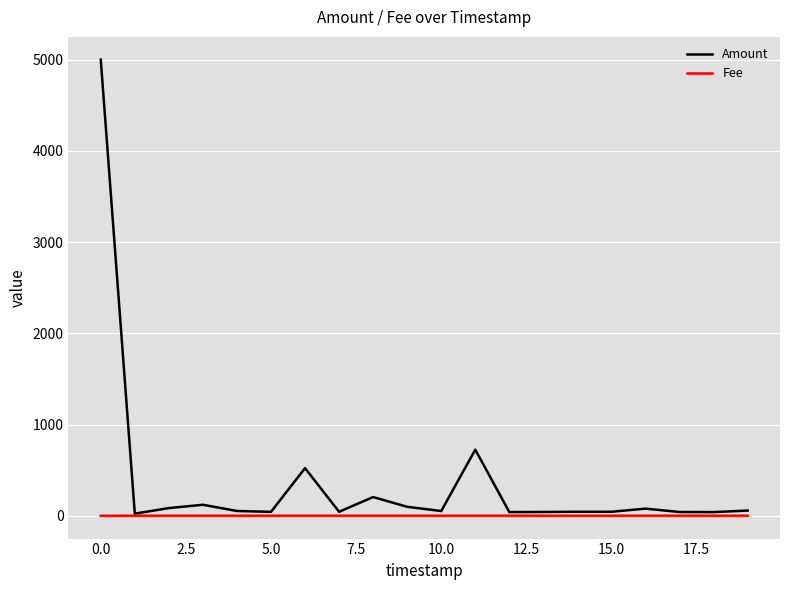

List the series in order of their overall mean, highest first.

Amount, Fee